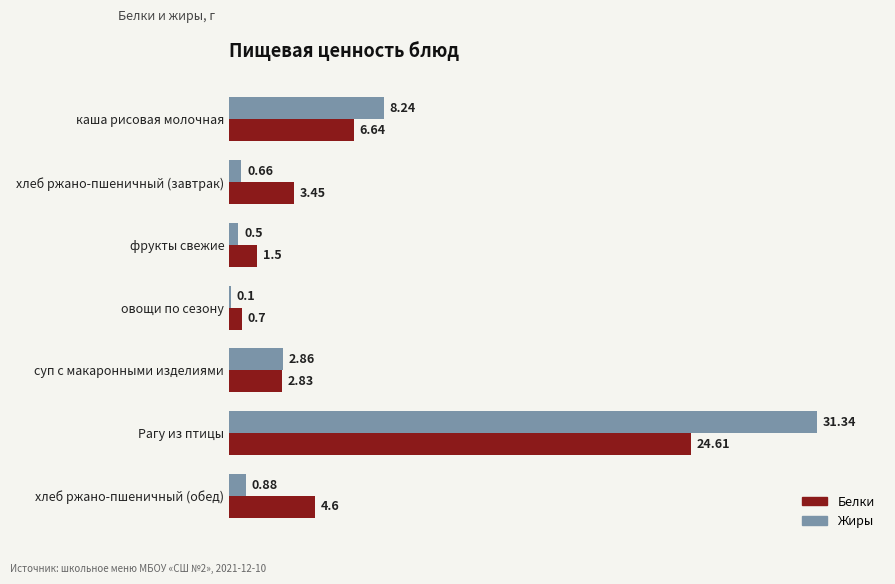

Between фрукты свежие and суп с макаронными изделиями, which series saw the biggest shift?

Жиры